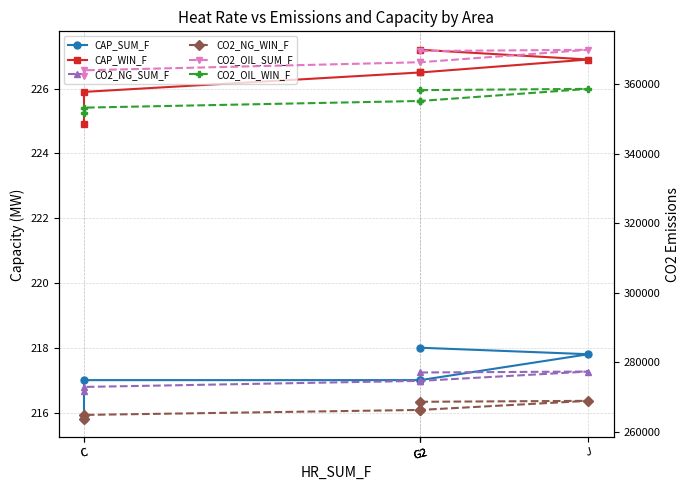

How many values in the CAP_WIN_F series are below 226?

2